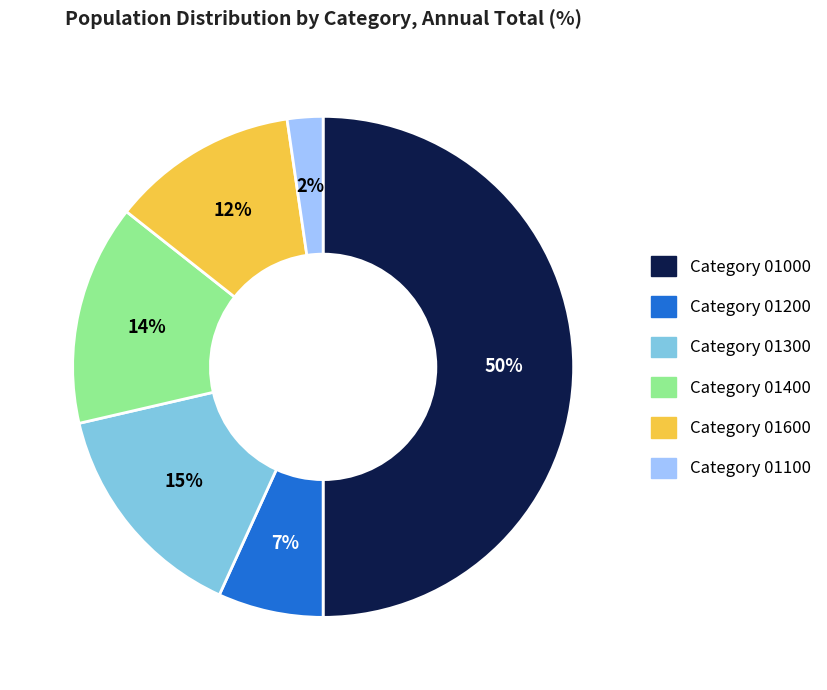

To the nearest percent, what is the difference between the largest and smallest slice percentages?

48%